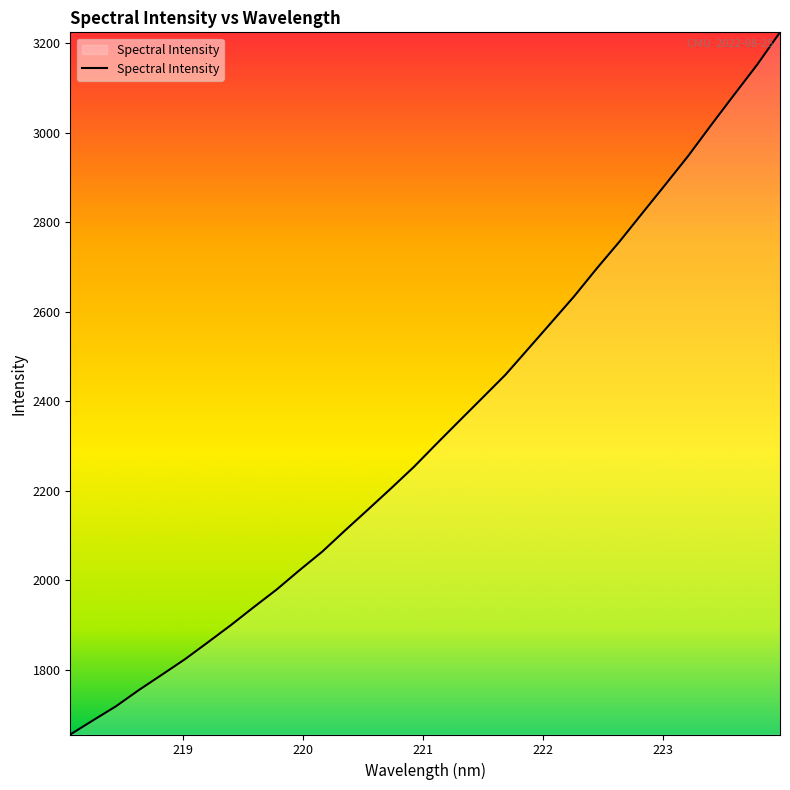

What is the minimum value shown in the chart?

1655.7